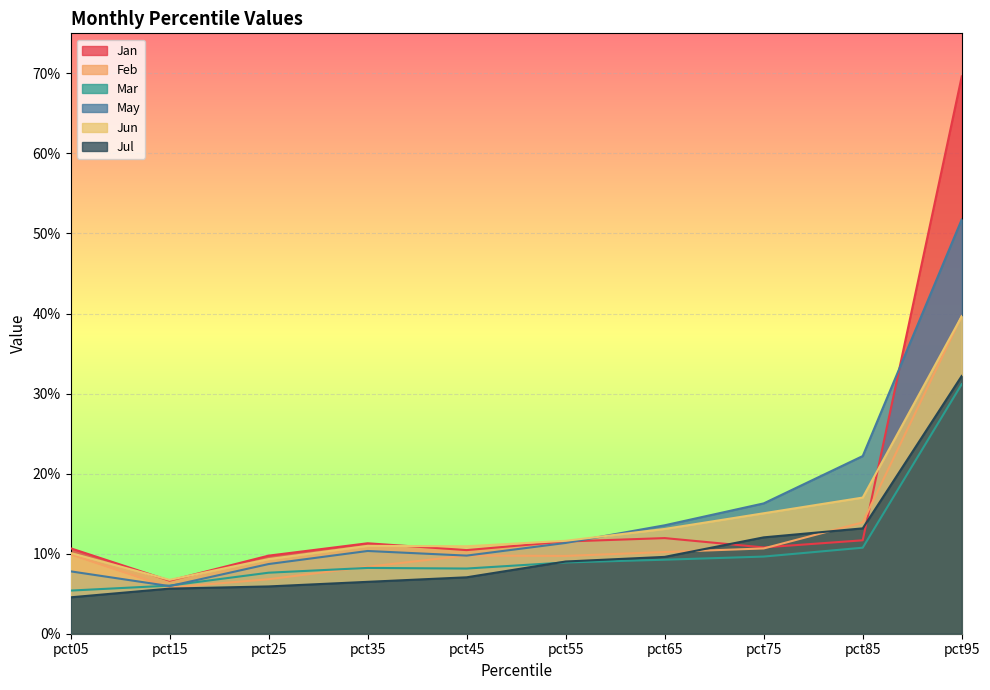

What is the sum of all Mar values?

1.1